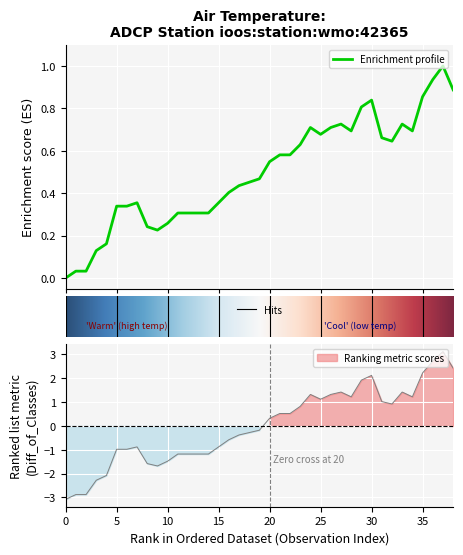

Reading left to right, transcribe all the data shown in this chart.

0.0	0.0	0.0	0.1	0.2	0.3	0.3	0.4	0.2	0.2	0.3	0.3	0.3	0.3	0.3	0.4	0.4	0.4	0.5	0.5	0.5	0.6	0.6	0.6	0.7	0.7	0.7	0.7	0.7	0.8	0.8	0.7	0.6	0.7	0.7	0.9	0.9	1.0	0.9